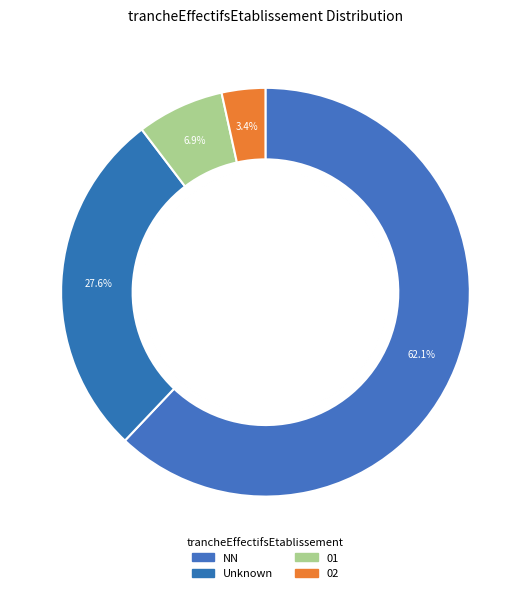

Is there any slice that represents more than half of the pie?

Yes